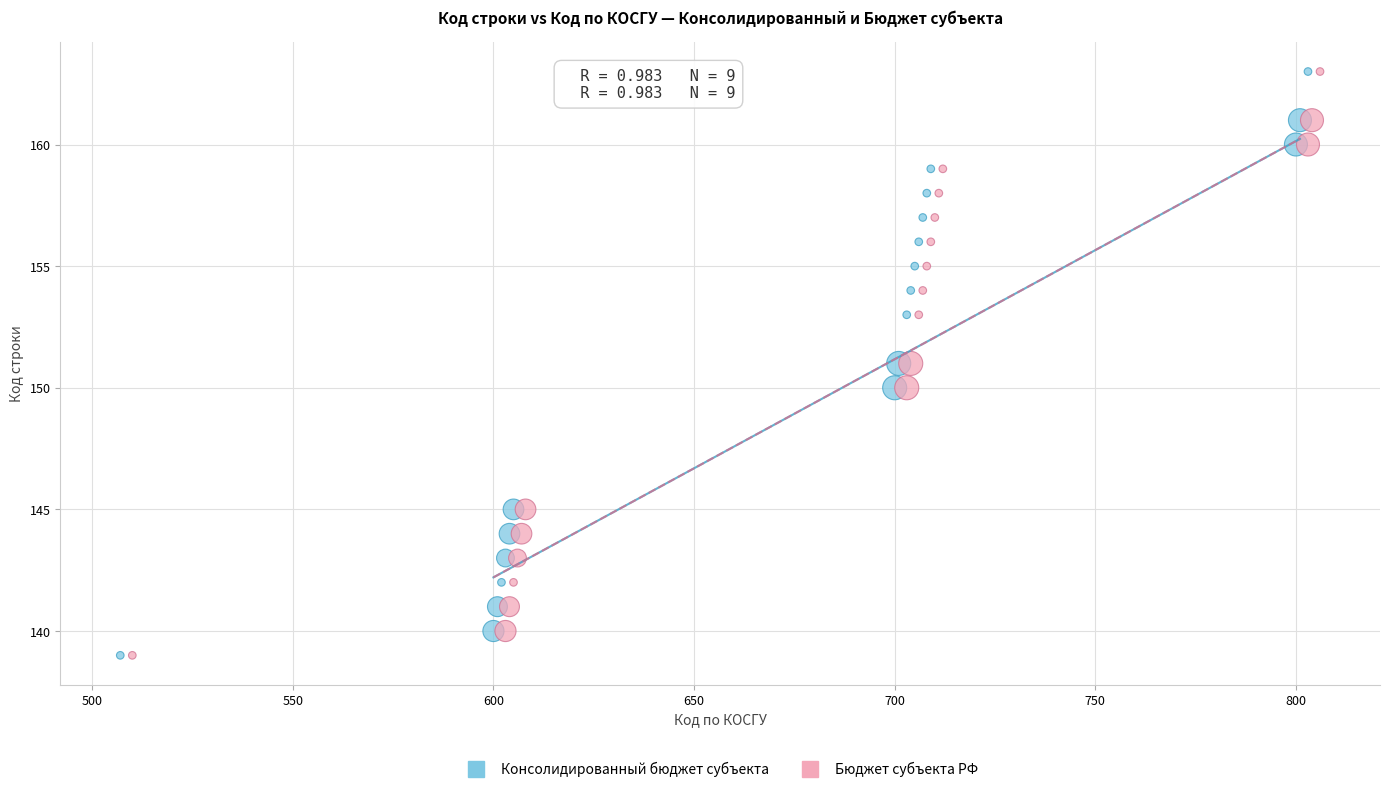

What are all the series names shown in the legend?

Консолидированный бюджет субъекта, Бюджет субъекта РФ